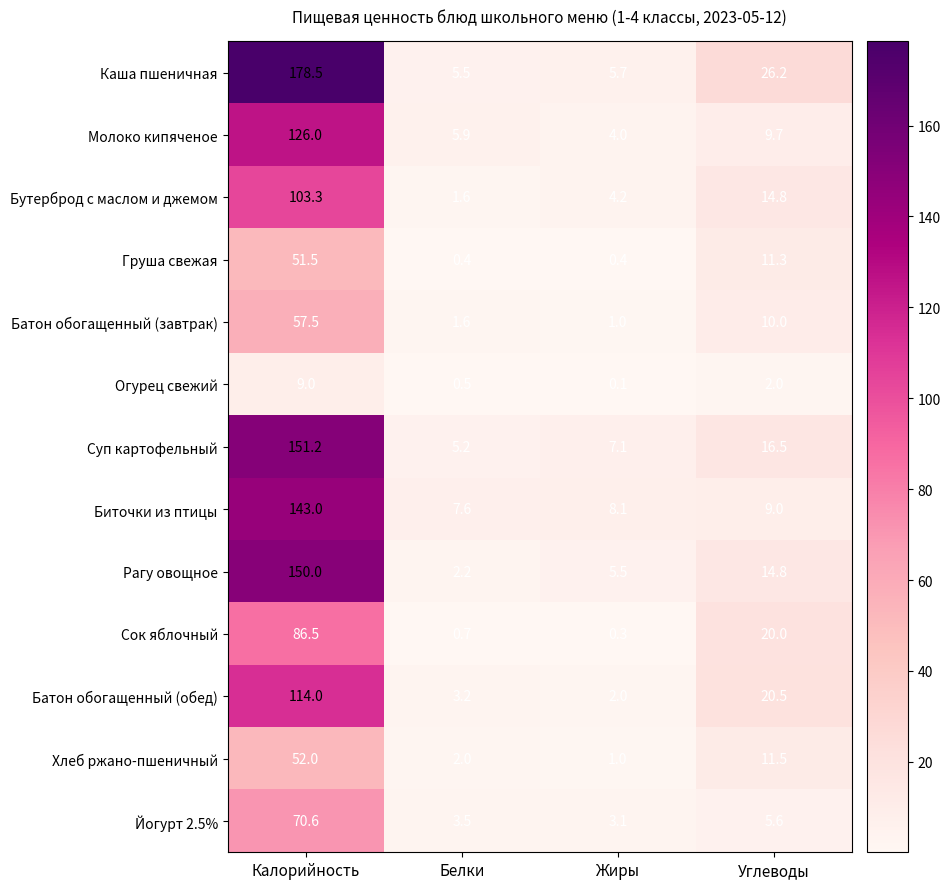

How many series are shown in this chart?

13